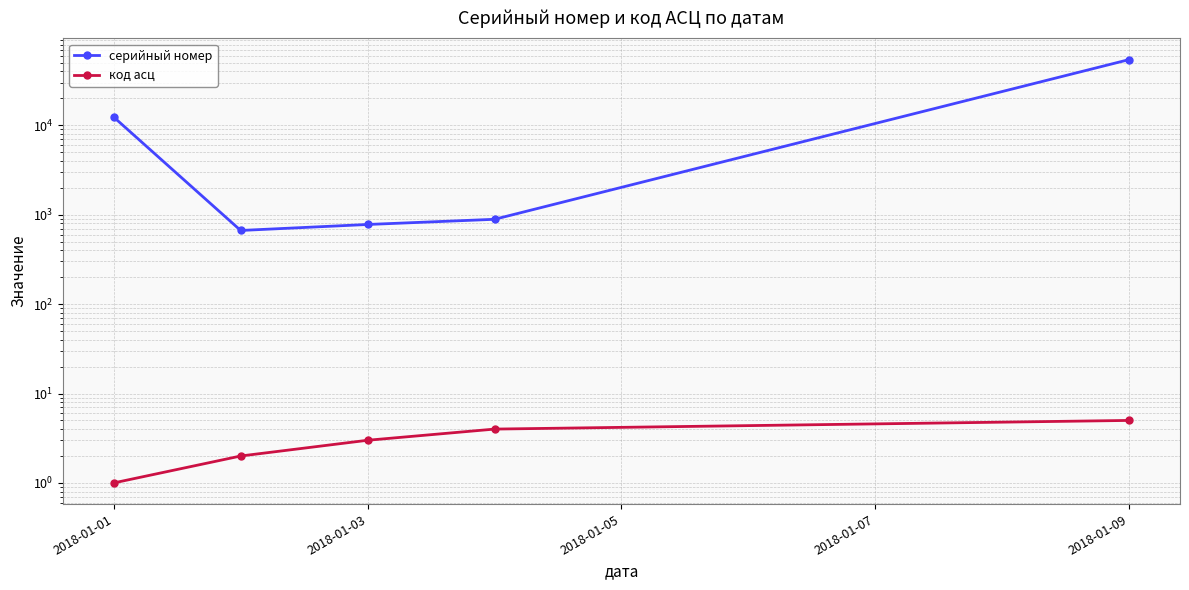

Which label corresponds to the smallest value in the chart?

2018-01-01